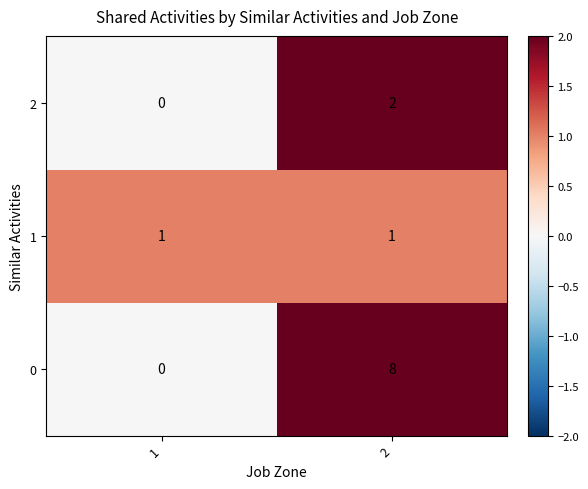

True or false: 0 has a value of 4 at 1.

False